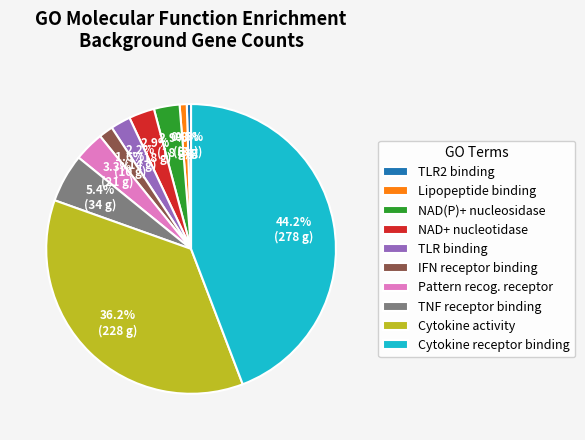

What portion of the pie excludes Cytokine receptor binding?

55.8%